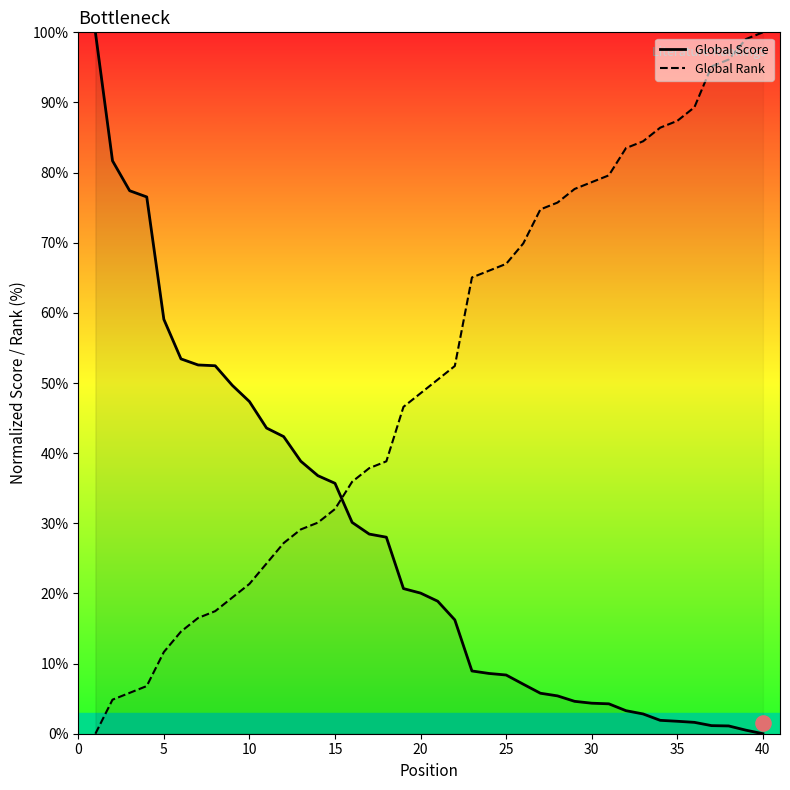

Which series contains the highest Y value?

Global Score